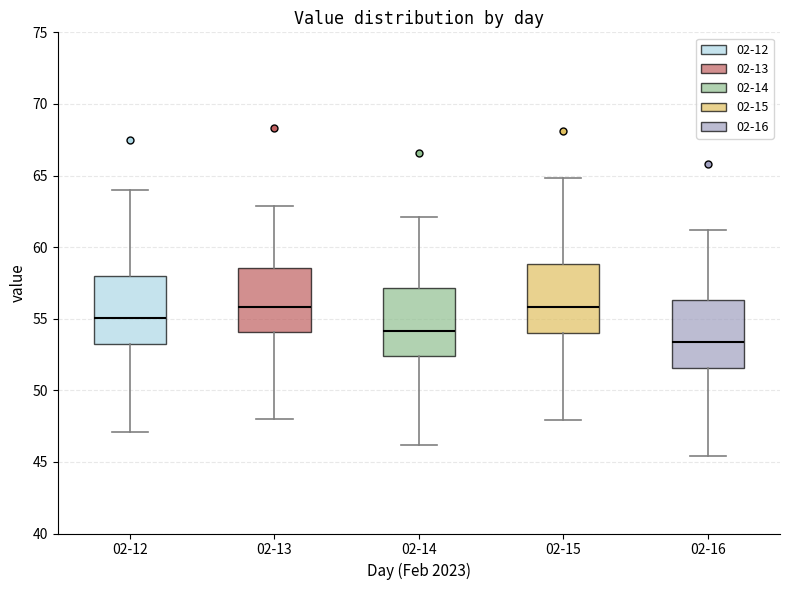

Reading left to right, read every box against the y-axis: the position of its median line, the range the box covers, and the ends of its whiskers. The values are not printed on the chart, so give them approximately, as read against the axis.

02-12: median 55.0, box 53.0 to 58.0, whiskers 47.0 to 64.0
02-13: median 56.0, box 54.0 to 58.5, whiskers 48.0 to 63.0
02-14: median 54.0, box 52.5 to 57.0, whiskers 46.0 to 62.0
02-15: median 56.0, box 54.0 to 59.0, whiskers 48.0 to 65.0
02-16: median 53.5, box 51.5 to 56.5, whiskers 45.5 to 61.0